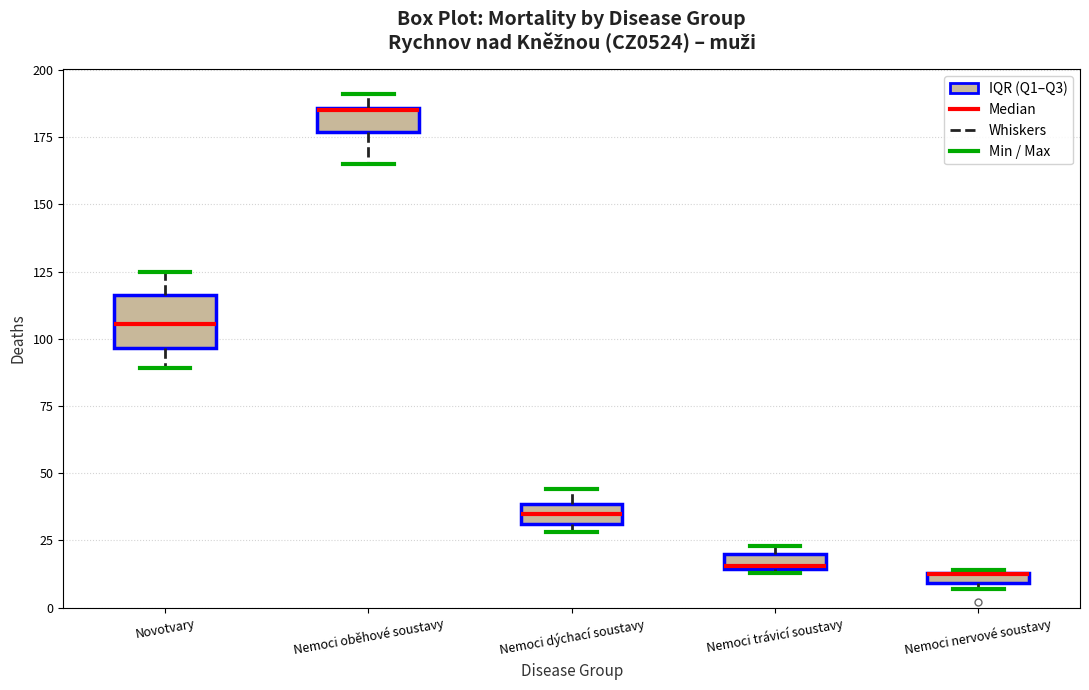

Where is the upper edge of the box for Nemoci trávicí soustavy on the y-axis? The values are not printed on the chart, so give them approximately, as read against the axis.

20